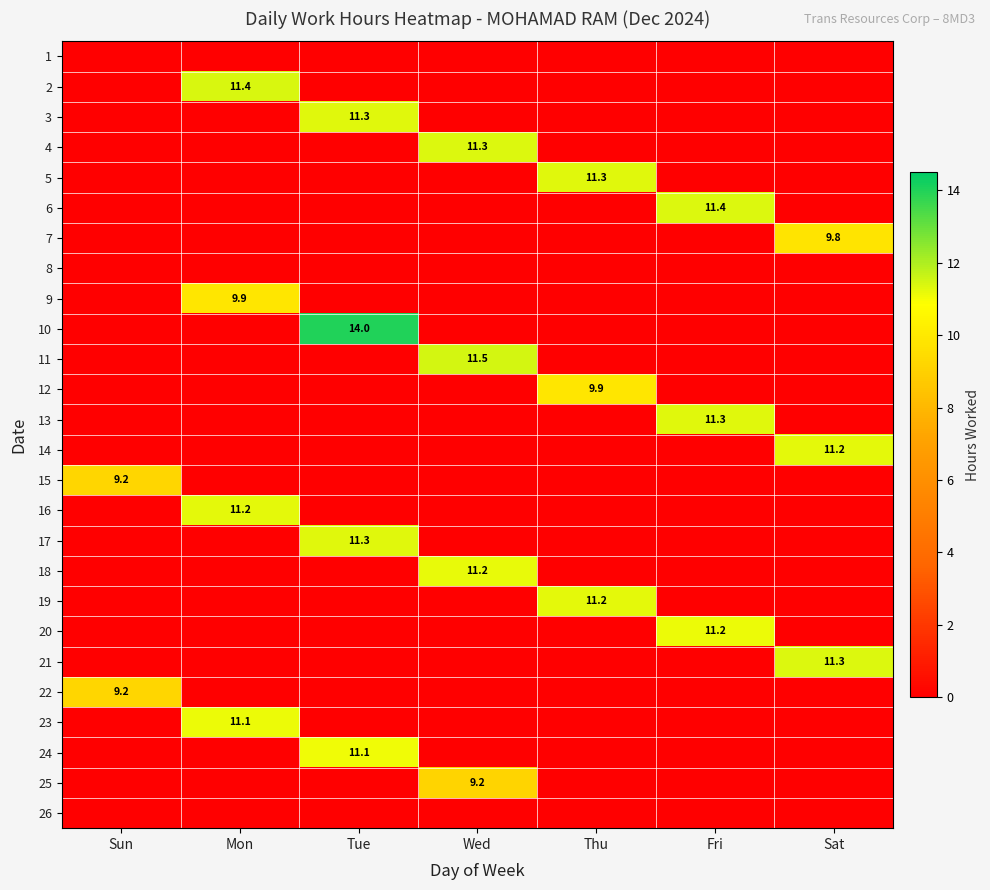

What is the sum of all 9 values?

9.9